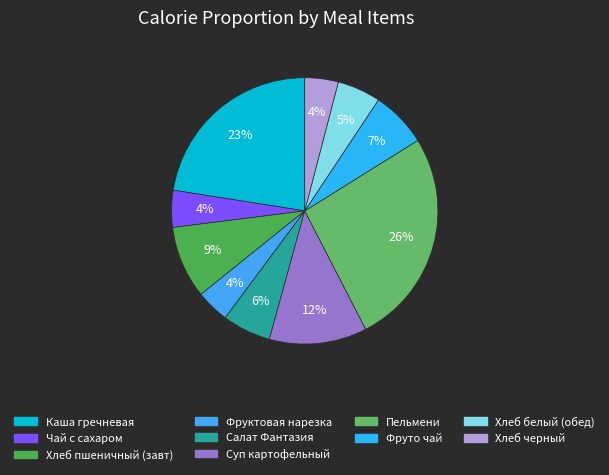

How many segments does this pie chart have?

10